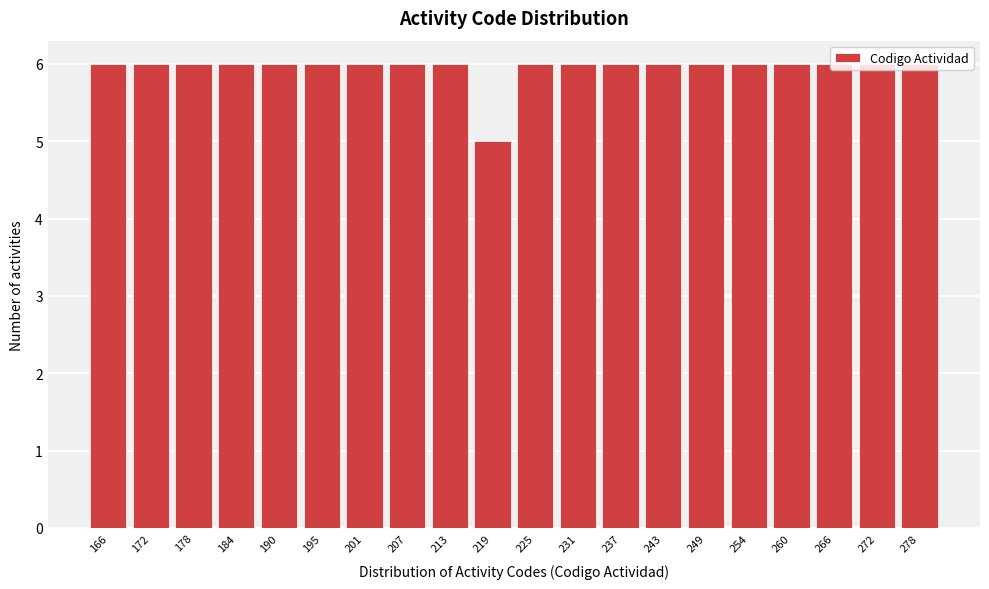

Reading left to right, list every bar in this chart as the range it spans on the x-axis followed by its height. Neither the bar edges nor the heights are printed on the chart, so give them approximately, as read against the axes.

163.0 to 168.9: 6
168.9 to 174.8: 6
174.8 to 180.7: 6
180.7 to 186.6: 6
186.6 to 192.5: 6
192.5 to 198.4: 6
198.4 to 204.3: 6
204.3 to 210.2: 6
210.2 to 216.1: 6
216.1 to 222.0: 5
222.0 to 227.9: 6
227.9 to 233.8: 6
233.8 to 239.7: 6
239.7 to 245.6: 6
245.6 to 251.5: 6
251.5 to 257.4: 6
257.4 to 263.3: 6
263.3 to 269.2: 6
269.2 to 275.1: 6
275.1 to 281.0: 6